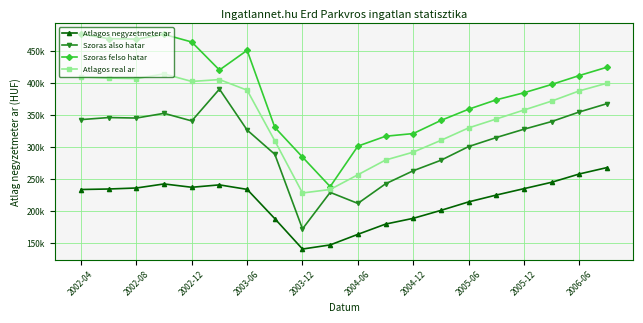

Reading left to right, list all the values displayed in this chart.

Atlagos negyzetmeter ar: 233676	234463	236037	242385	237159	240926	233875	188051	140544	146982	163547	179566	188600	201020	214295	225000	235000	245000	258000	268000
Szoras also hatar: 343011	346246	345462	352858	340961	390742	326718	288729	172062	229186	211911	242563	263023	279440	300838	315000	328000	340000	355000	368000
Szoras felso hatar: 476987	469718	468934	476330	464433	420596	451400	330873	284384	238220	301531	317001	321195	341728	359278	374000	385000	398000	412000	425000
Atlagos real ar: 409999	407982	407198	414594	402697	405669	389059	309801	228223	233703	256721	279782	292109	310584	330058	344000	358000	372000	388000	400000